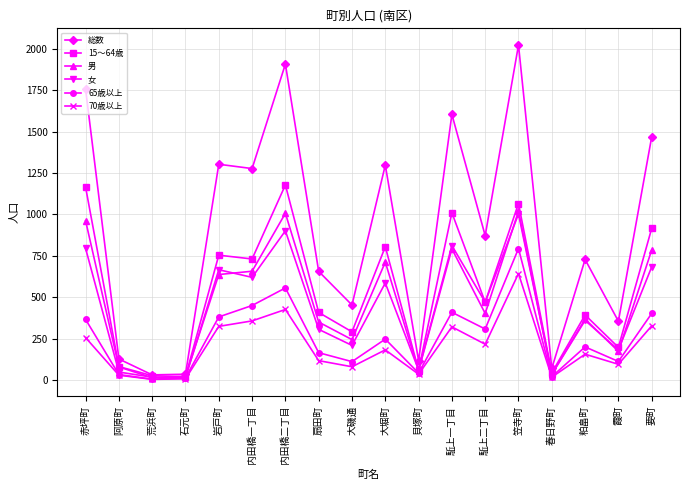

Where is 総数 nearest to the value 1027?

駈上二丁目